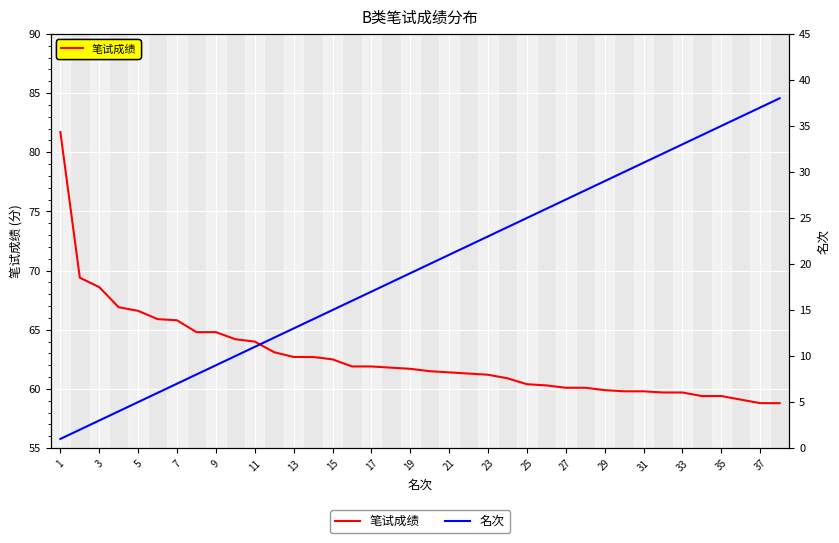

What is the difference between the second highest and minimum values in the 笔试成绩 series?

10.6